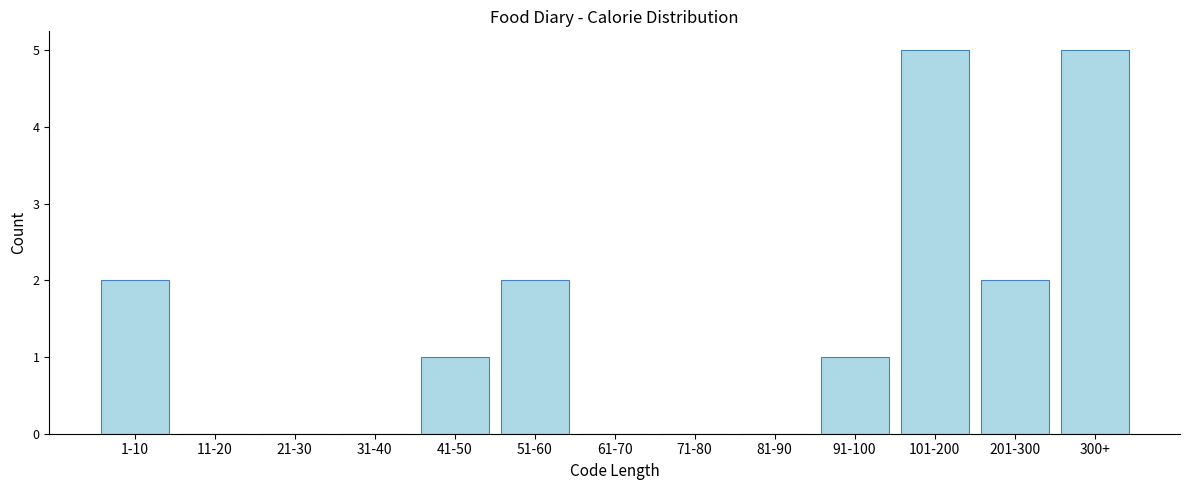

Reading left to right, what are all the values shown in this chart?

1-10=2	11-20=0	21-30=0	31-40=0	41-50=1	51-60=2	61-70=0	71-80=0	81-90=0	91-100=1	101-200=5	201-300=2	300+=5